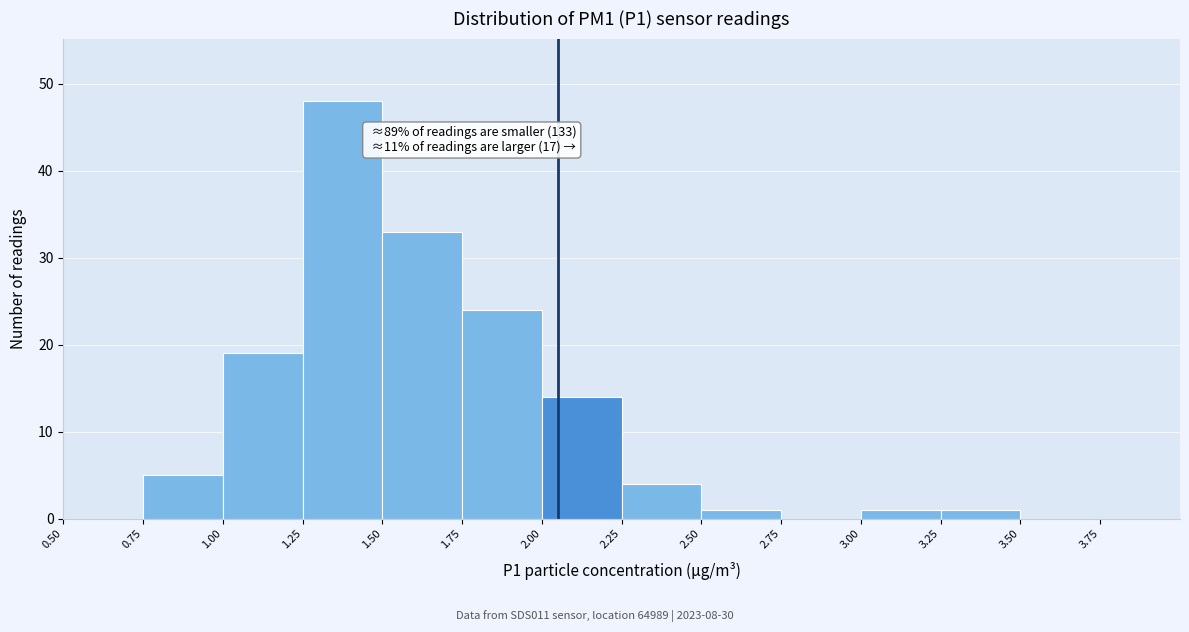

Over which range of the x-axis is the bar tallest?

1.25 to 1.50